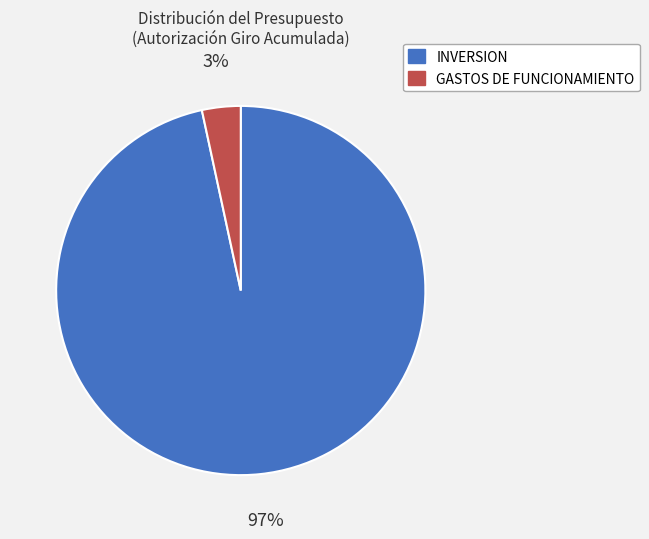

Which slice is the largest?

INVERSION